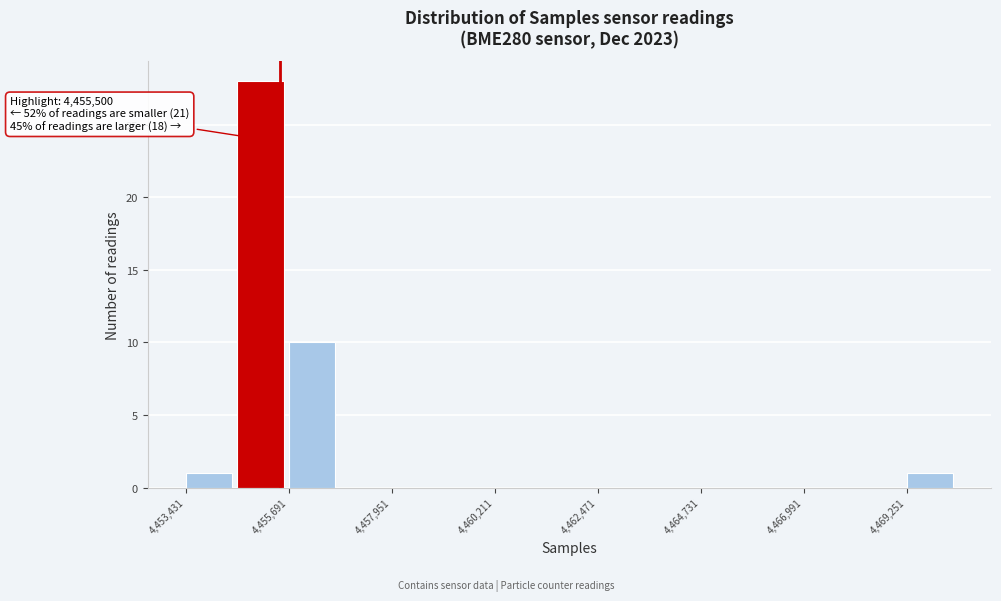

Read against the x-axis, roughly where is the centre of the tallest bar?

4455000